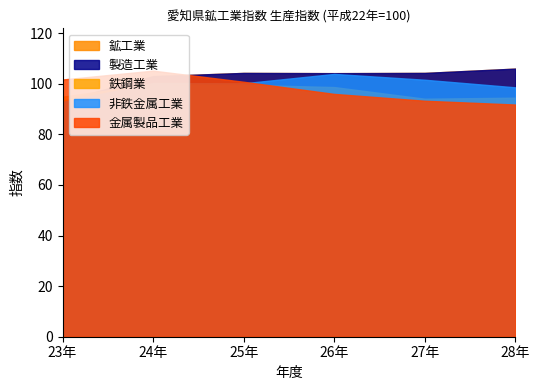

At how many categories does at least one series exceed 92?

6